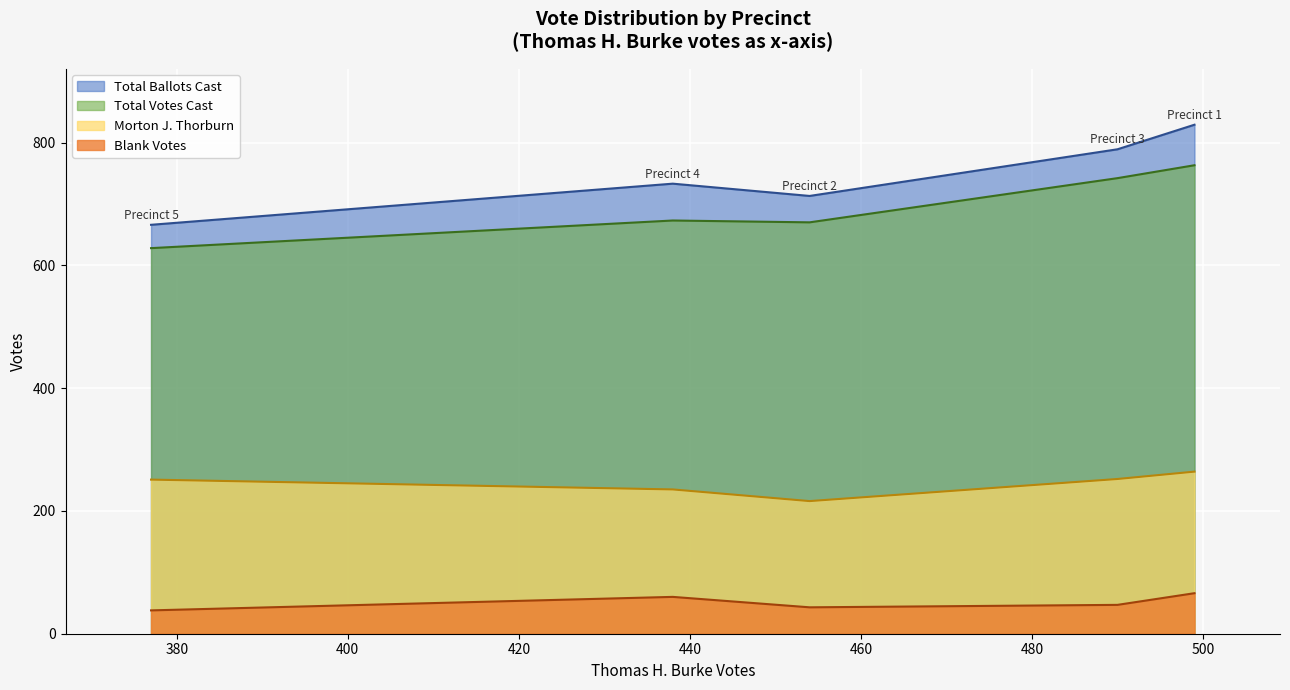

At which label does Blank Votes reach its minimum?

Precinct 5